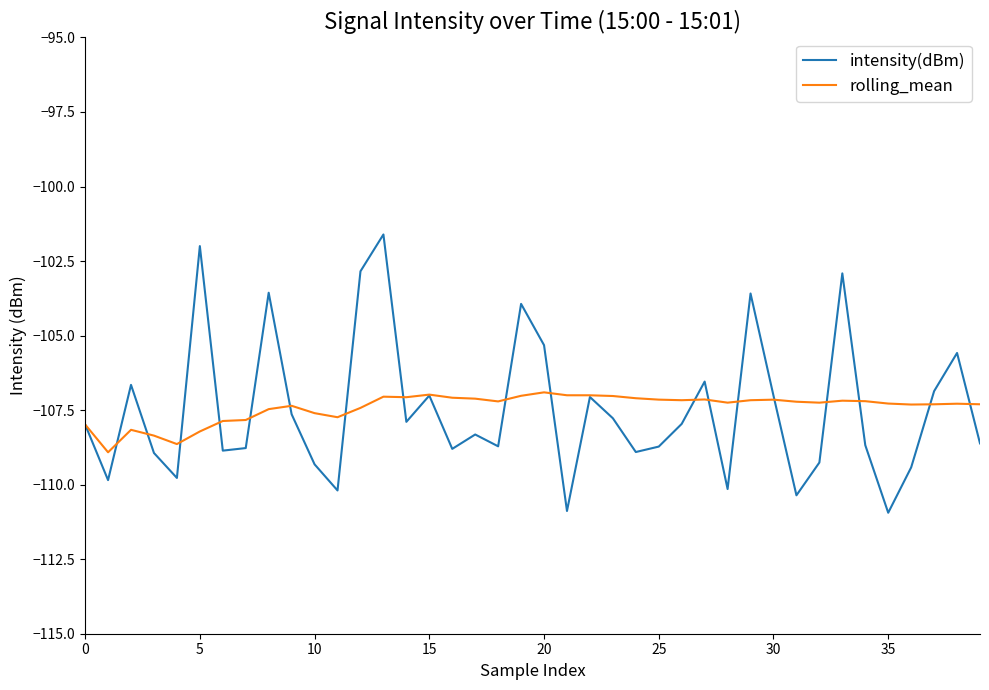

Which series has the largest range (max minus min)?

intensity(dBm)